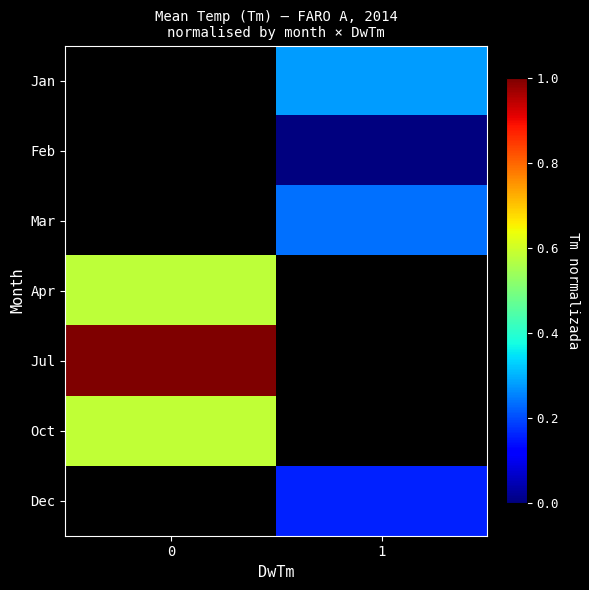

At which category does the chart reach its minimum across all series?

1